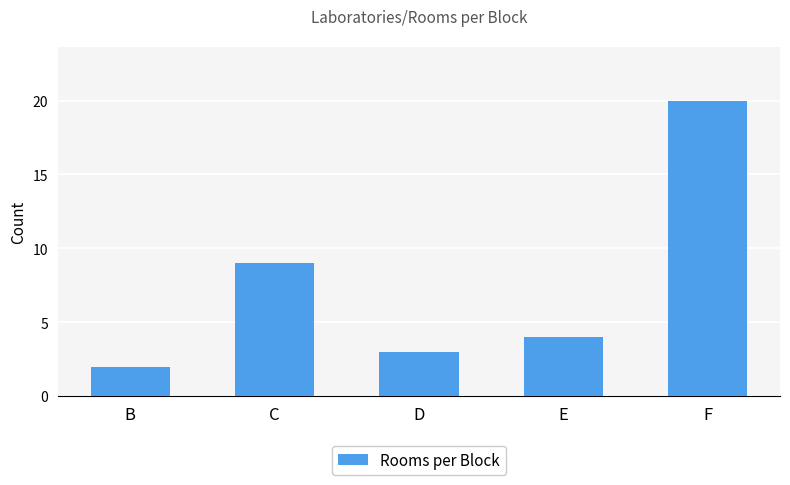

What is the value of the 5th bar from the left?

20